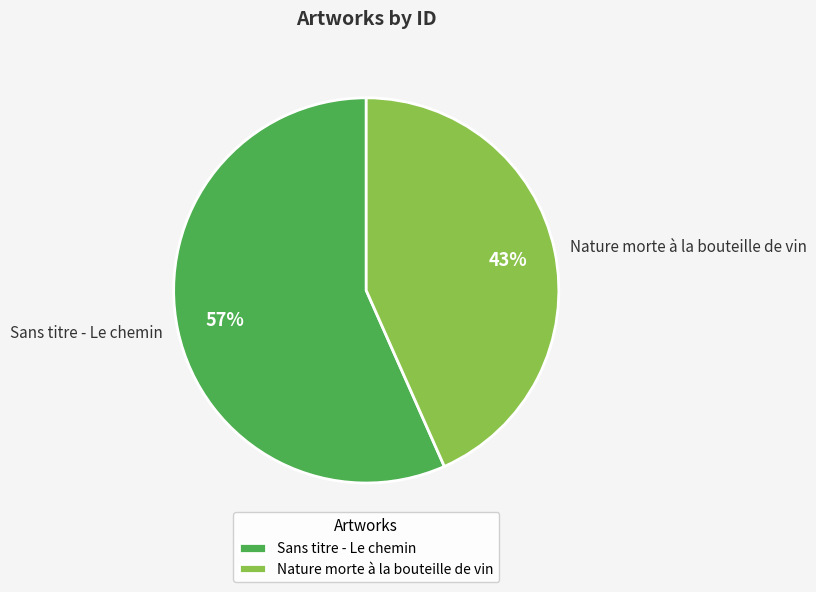

Which slice is the largest?

Sans titre - Le chemin